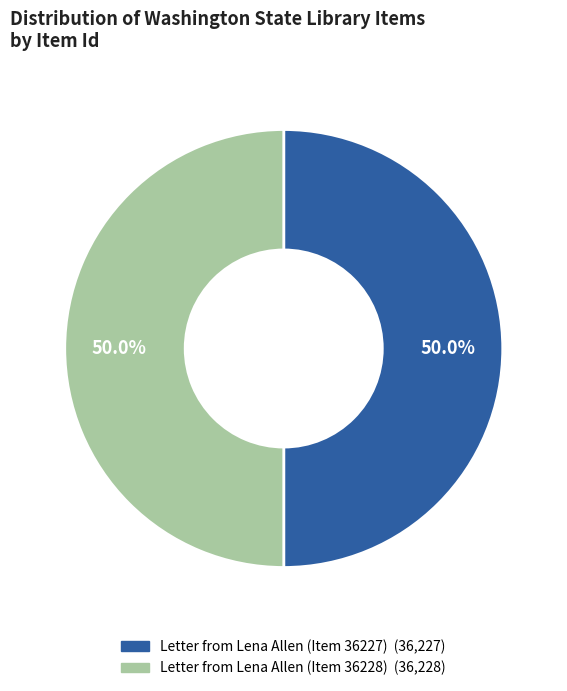

Is it true that Letter from Lena Allen (Item 36228) is 50% of the pie?

True